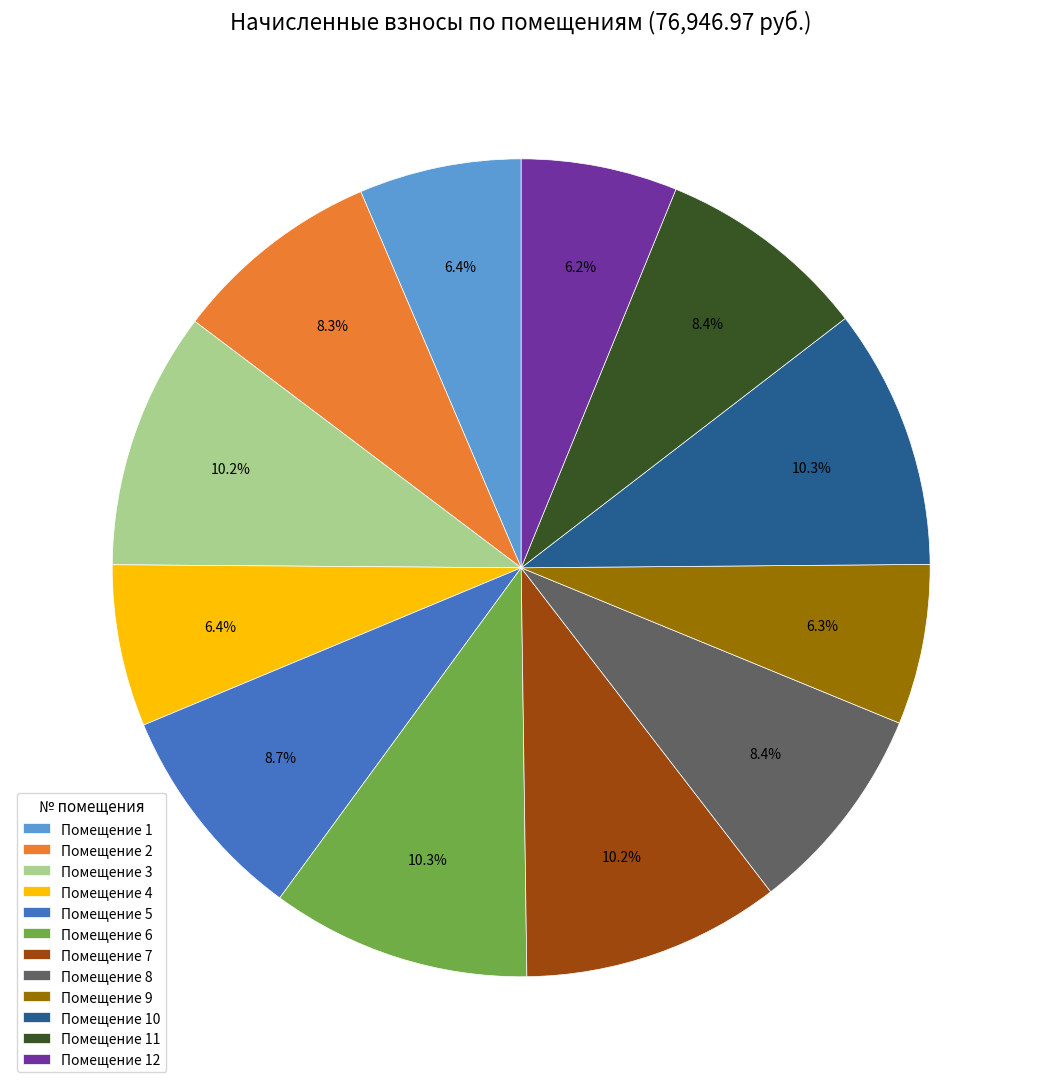

What portion of the pie excludes Помещение 7?

89.8%